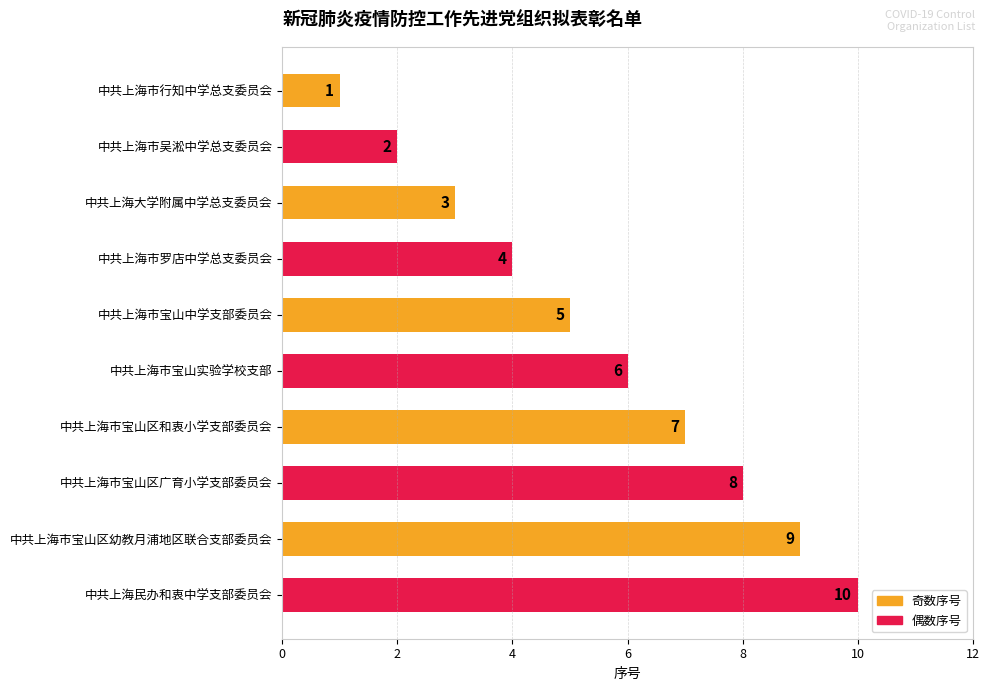

What is the ratio of the value at 中共上海市宝山区幼教月浦地区联合支部委员会 to the value at 中共上海市吴淞中学总支委员会?

4.5